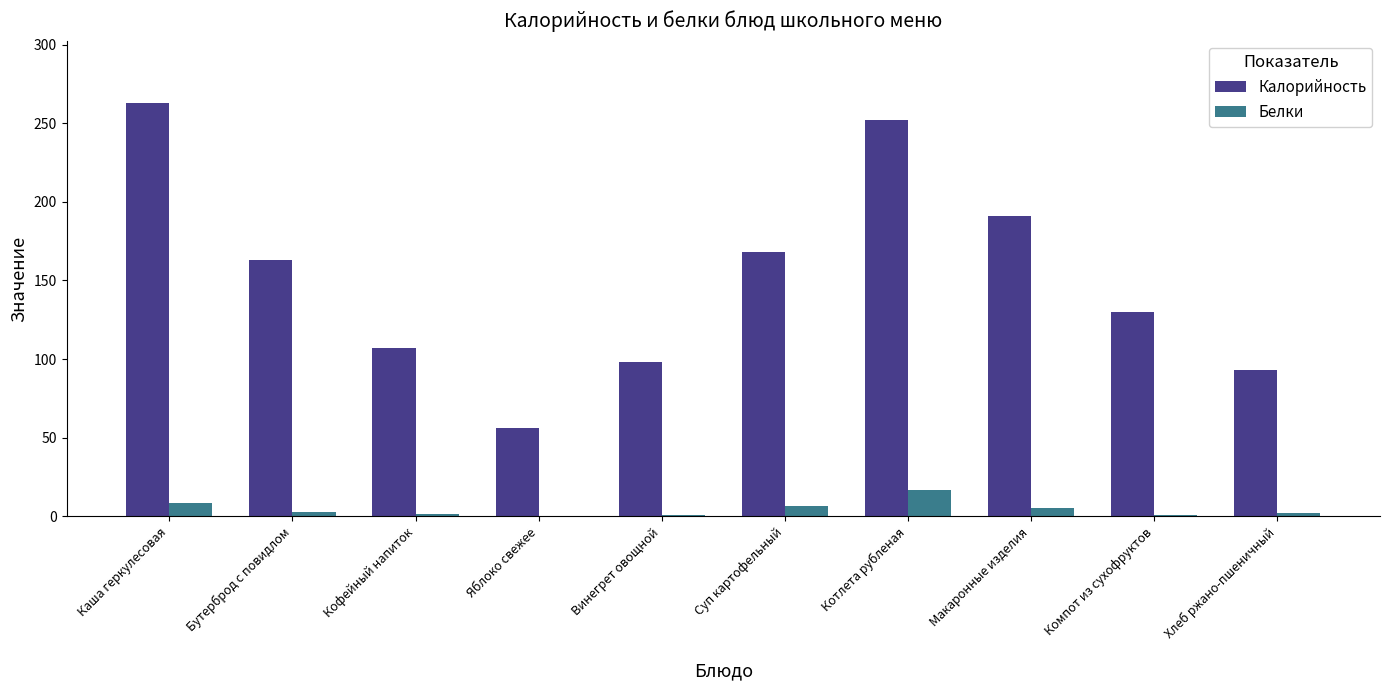

What are all the series names shown in the legend?

Калорийность, Белки